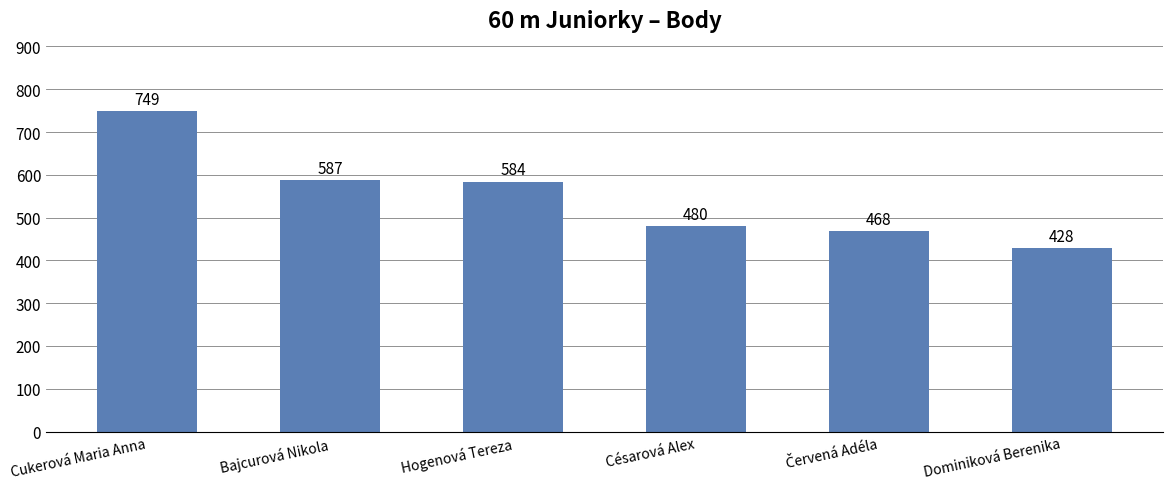

The value at Bajcurová Nikola is 245. True or false?

False